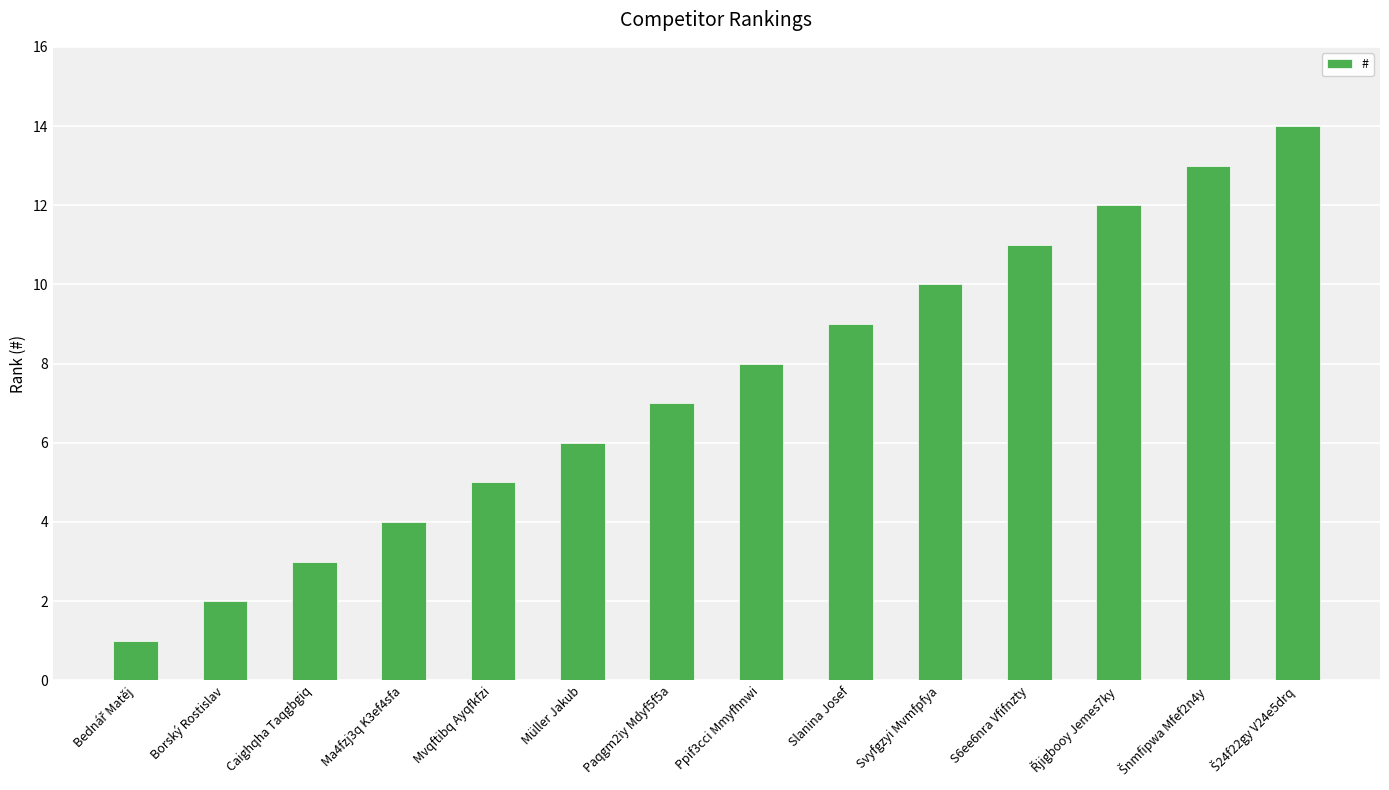

What is the minimum value shown in the chart?

1